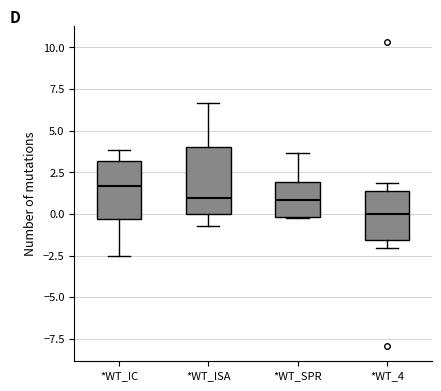

Where is the upper edge of the box for *WT_IC on the y-axis? The values are not printed on the chart, so give them approximately, as read against the axis.

3.0